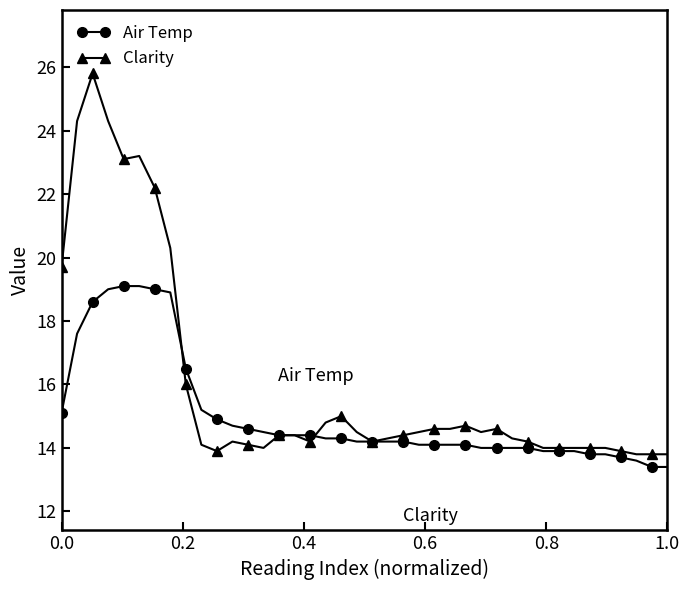

Which series has the largest total across all categories?

Clarity